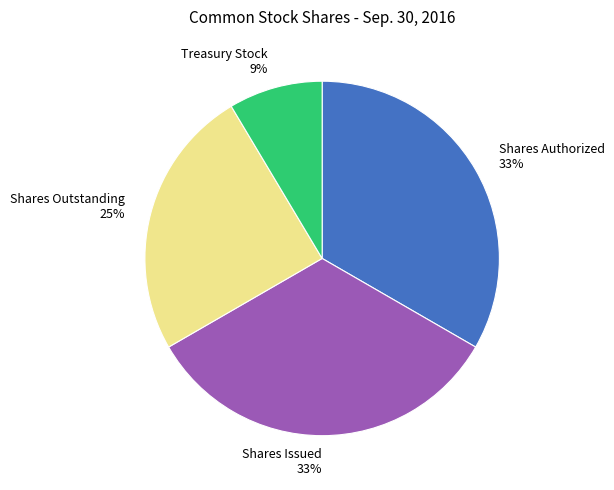

Combined, do Treasury Stock and Shares Issued account for over 50%?

No